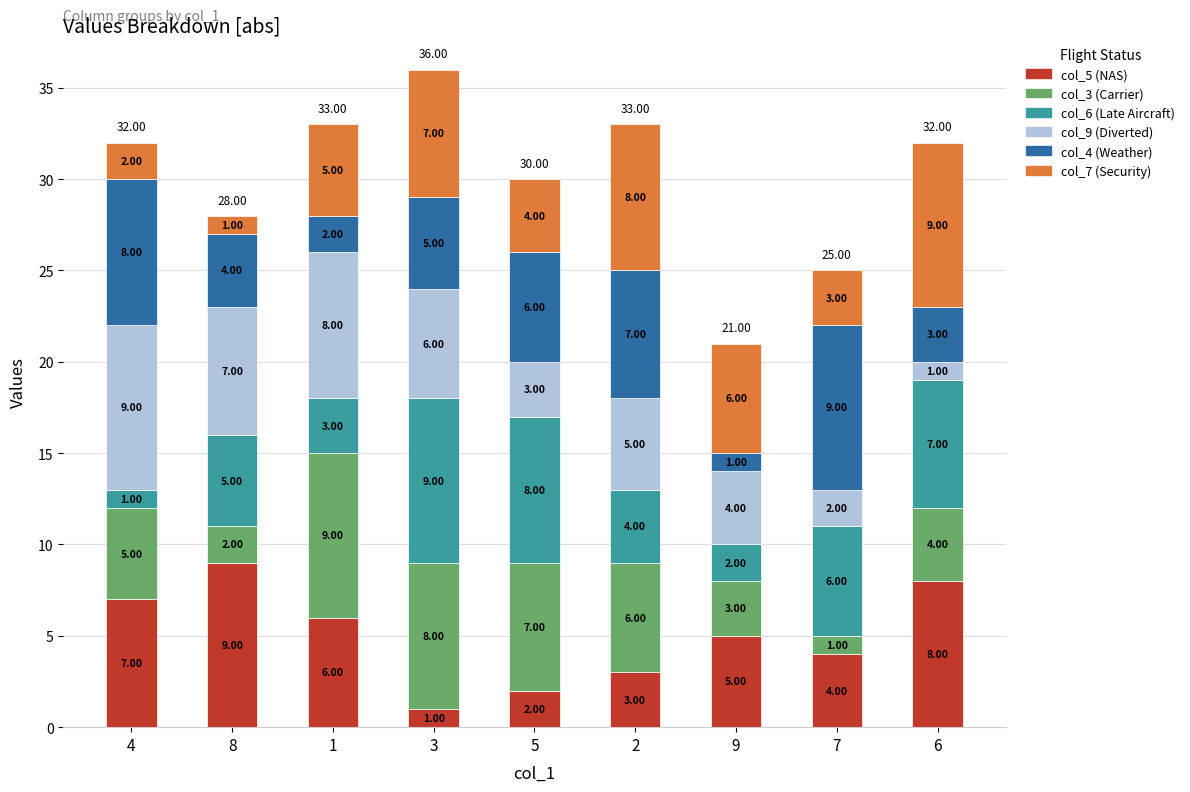

What is the sum of the col_5 (NAS) values at 6 and 5?

10